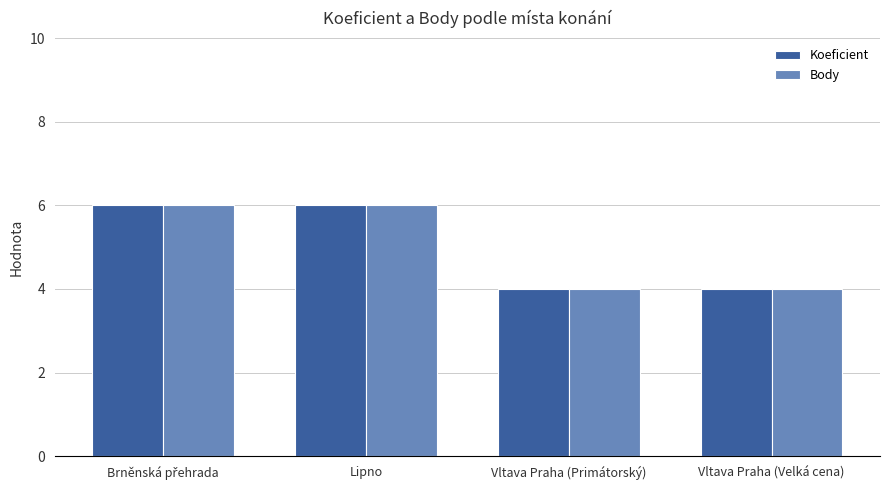

What is the label of the 3rd bar from the right?

Lipno